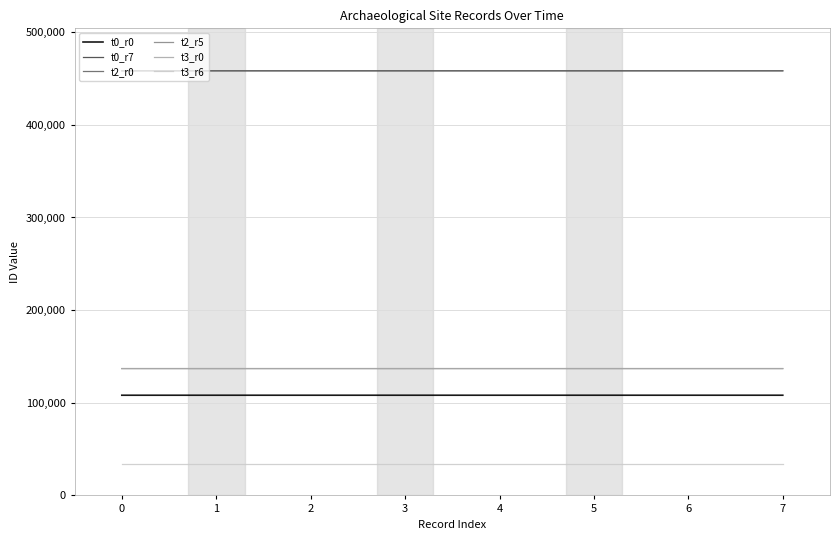

Is the value of t2_r5 at 5 greater than the value of t0_r7 at 0?

No